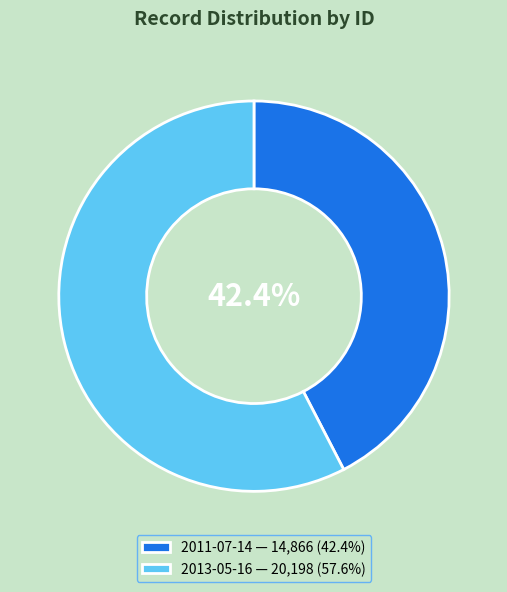

Between 2013-05-16 and 2011-07-14, which is larger?

2013-05-16